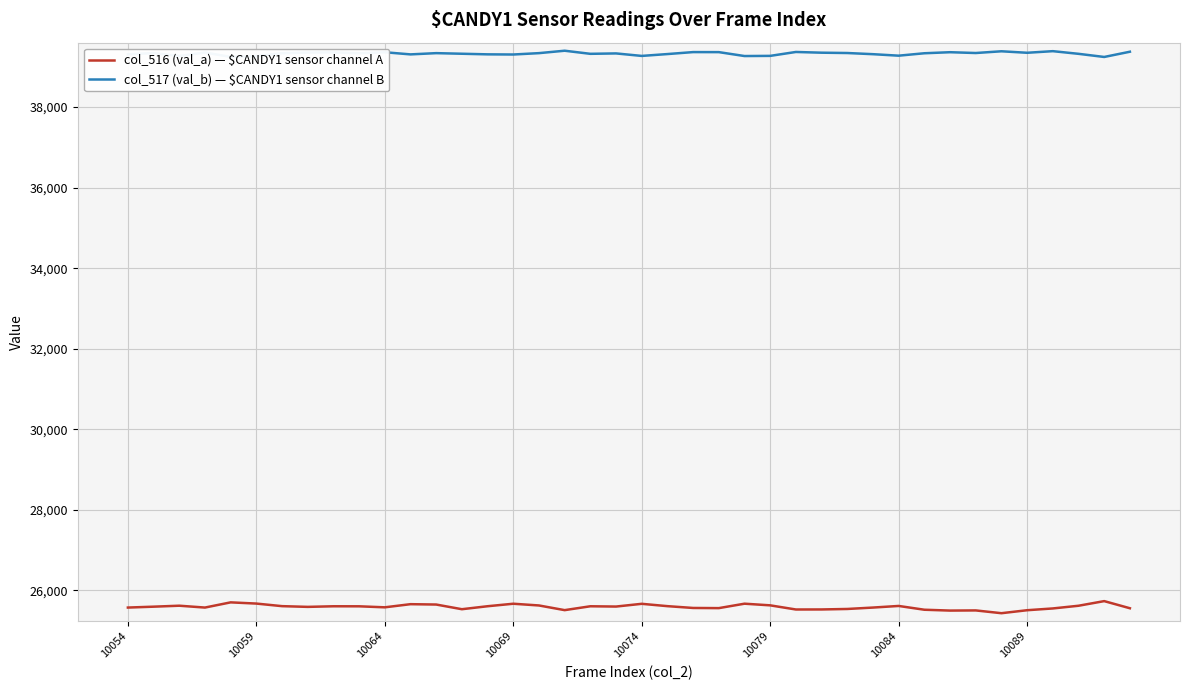

True or false: col_516 (val_a) — $CANDY1 sensor channel A has more than 2 interior local peaks.

True